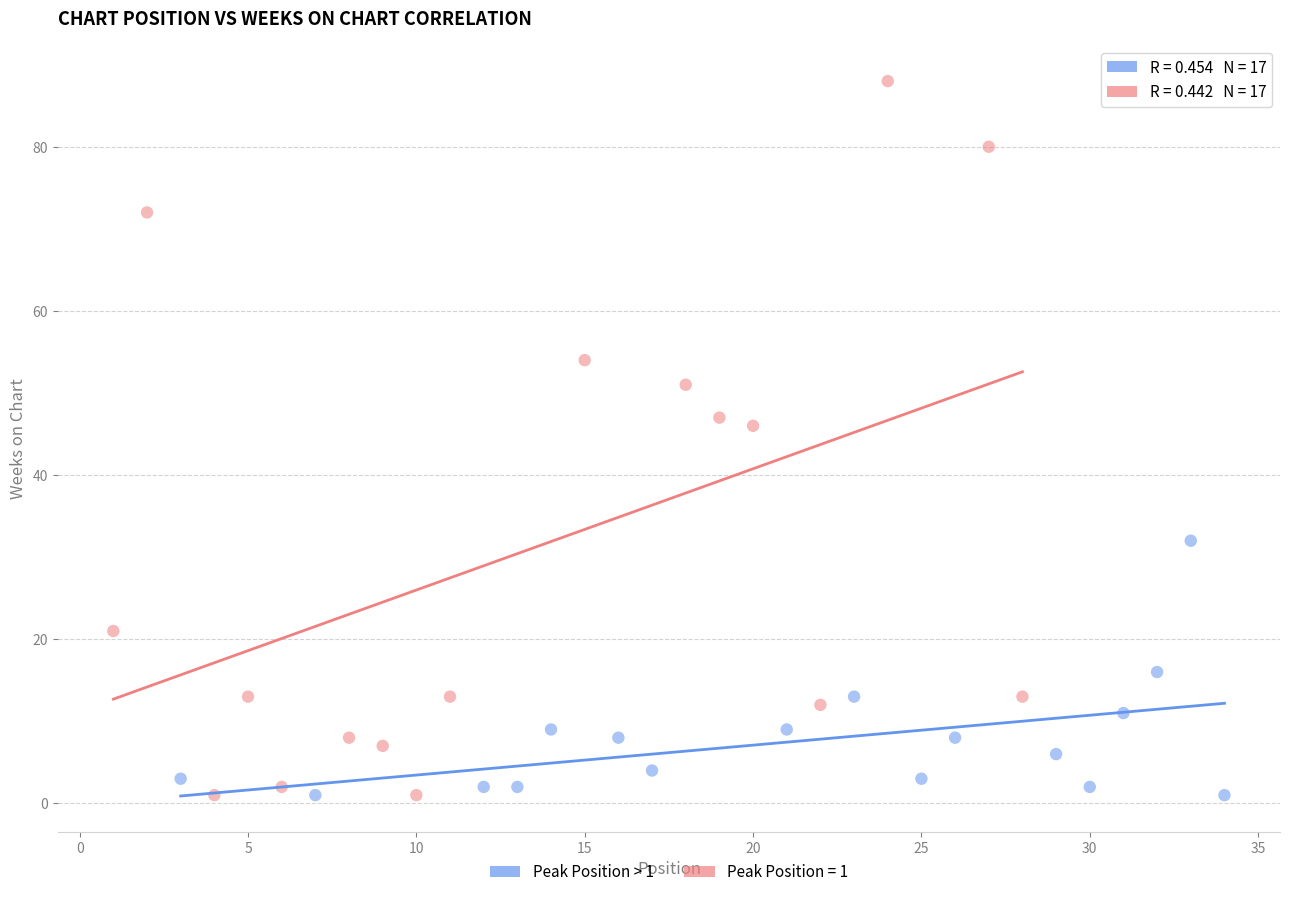

Which series has the largest Y range (max minus min)?

Peak Position = 1